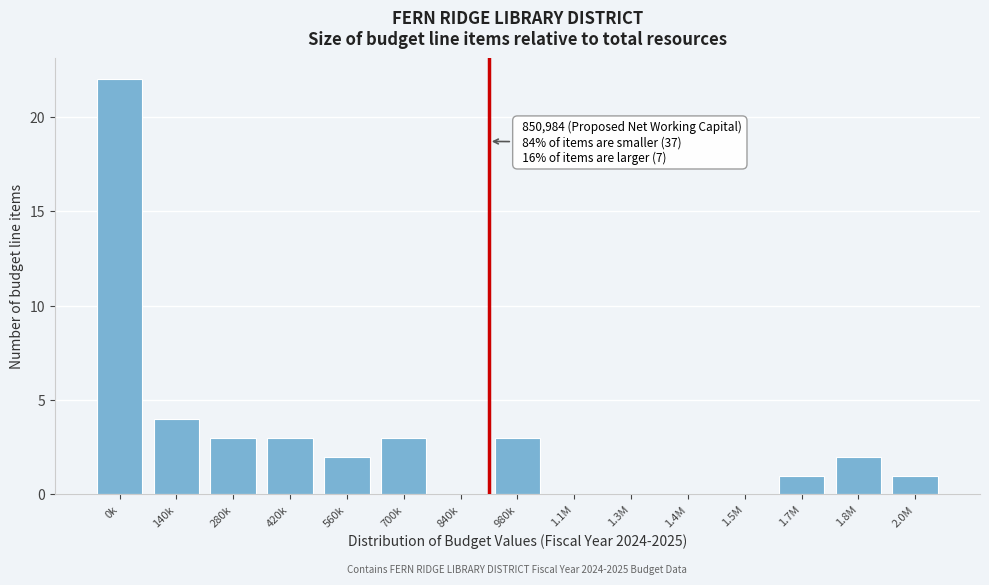

Which label corresponds to the largest value in the chart?

0k